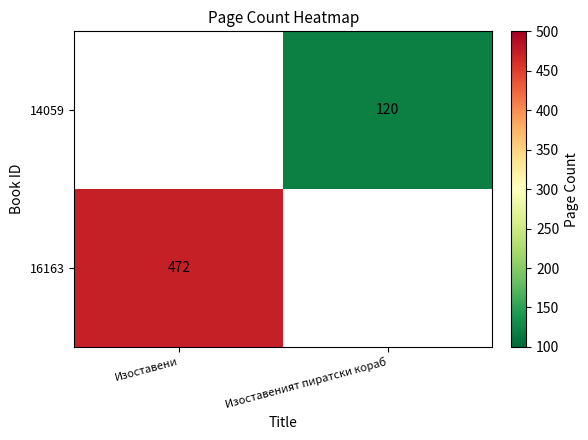

Which label corresponds to the smallest value in the chart?

Изоставеният пиратски кораб